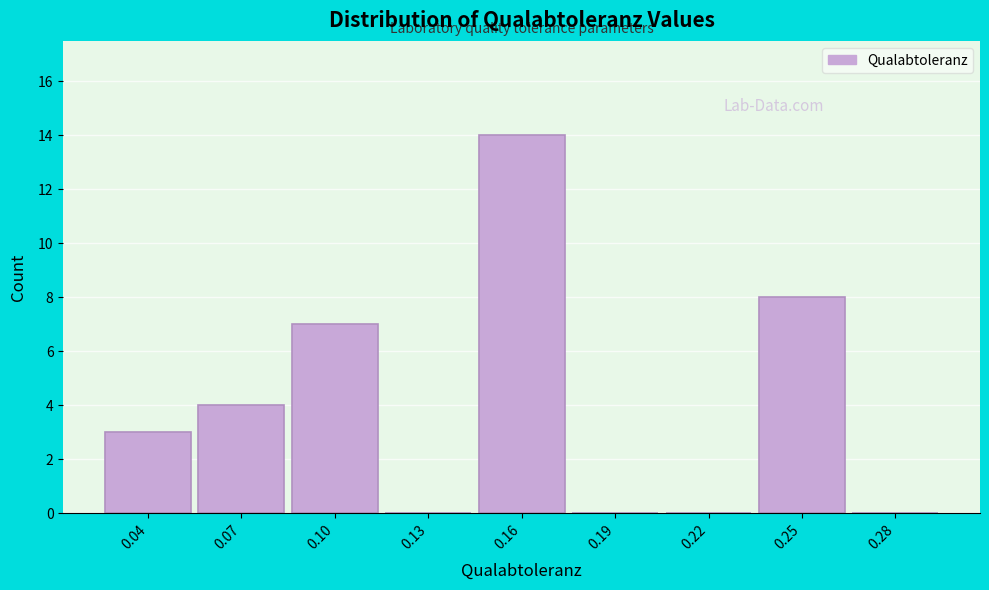

Reading left to right, transcribe all the data shown in this chart.

0.04=3	0.07=4	0.10=7	0.13=0	0.16=14	0.19=0	0.22=0	0.25=8	0.28=0